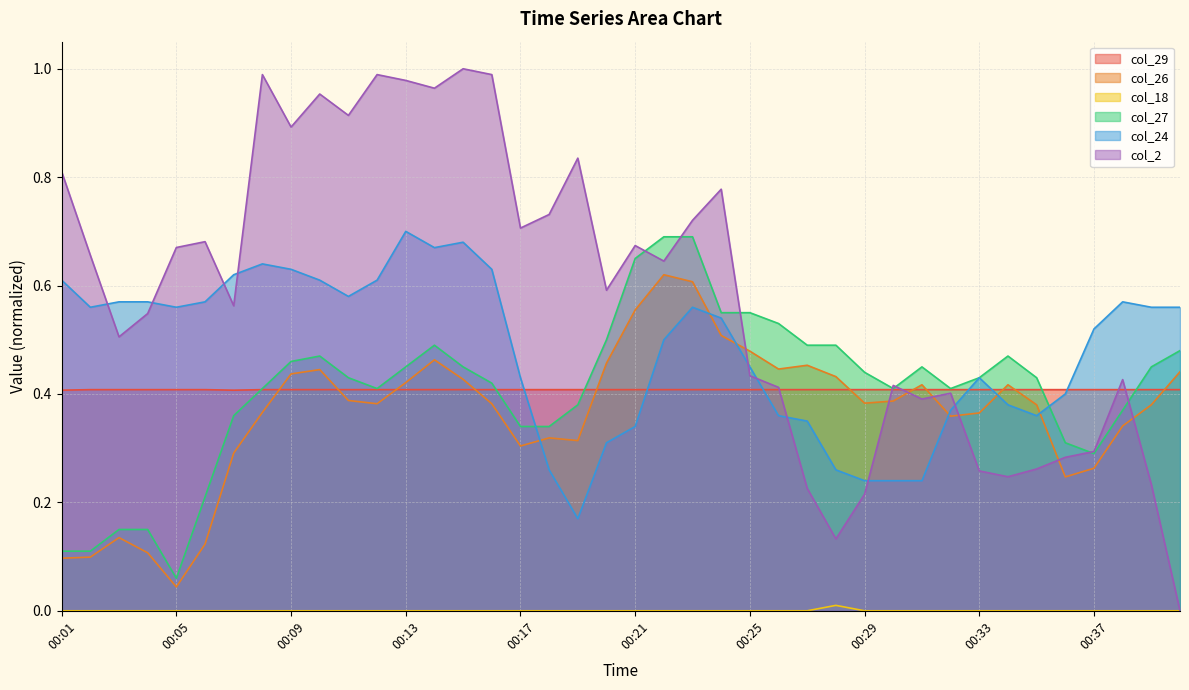

Does the chart display data point markers on the line(s)?

No